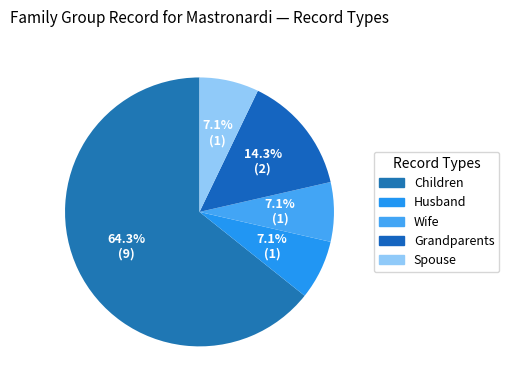

The Wife slice represents 14% of the pie. True or false?

False